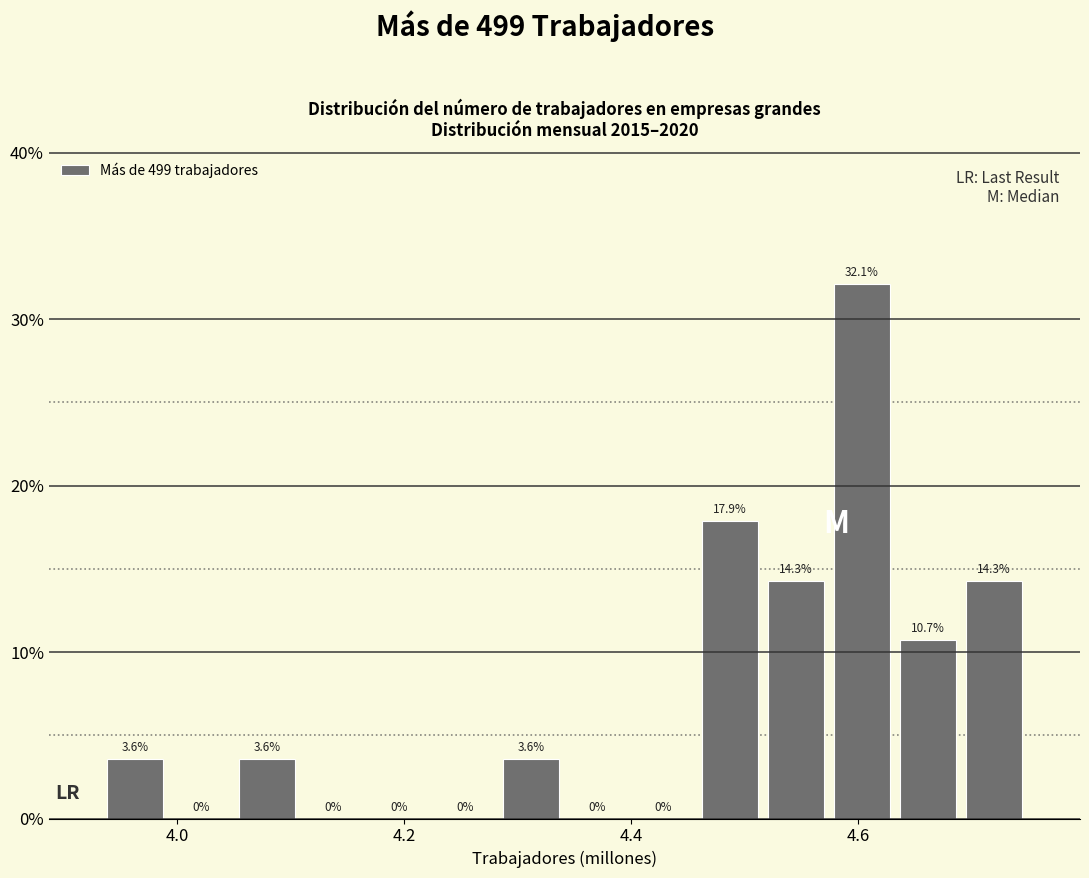

Around what value on the x-axis is the tallest bar? Give the approximate position of its centre, as read against the axis.

4.60